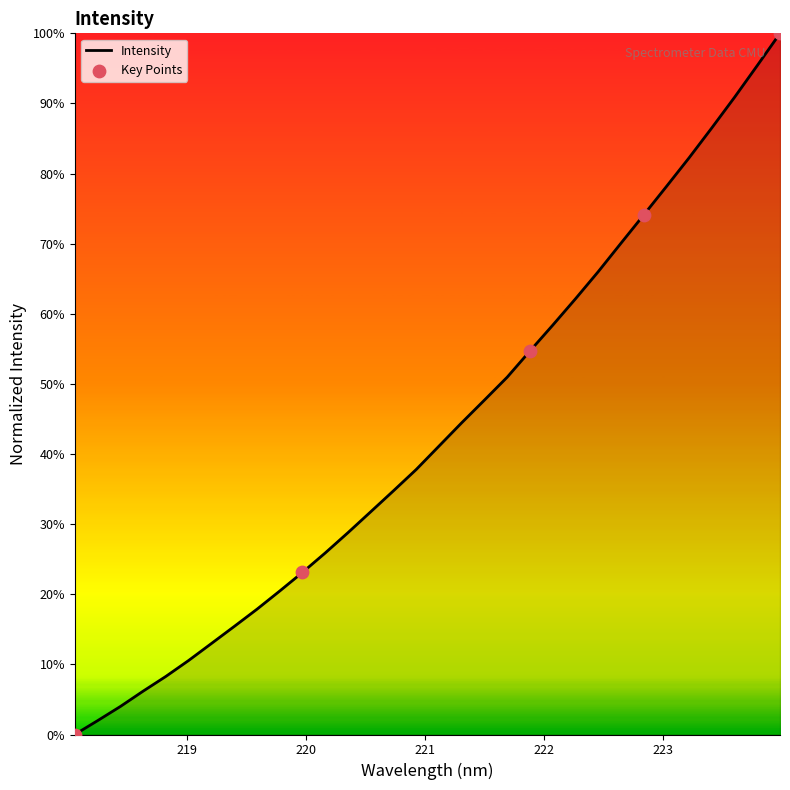

What is the difference between the maximum and minimum values?

100.0